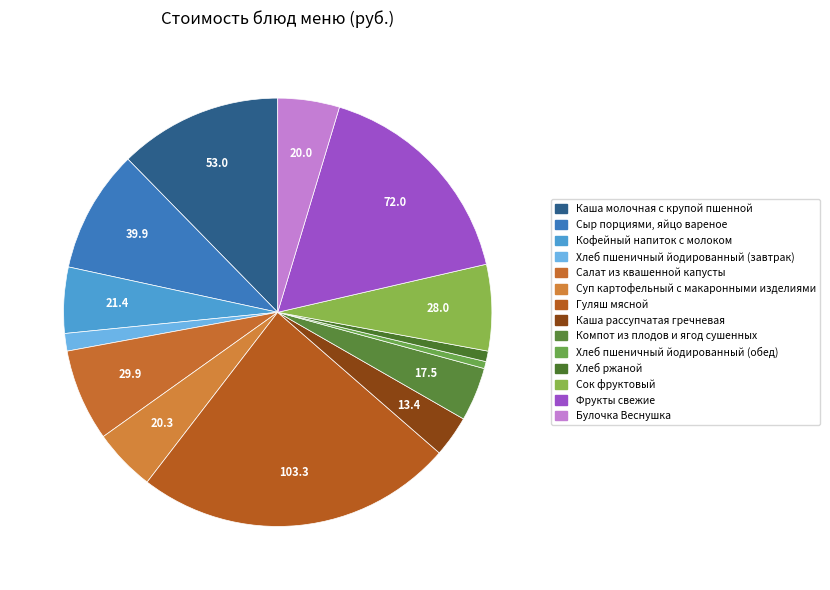

Is there a majority slice in this chart?

No